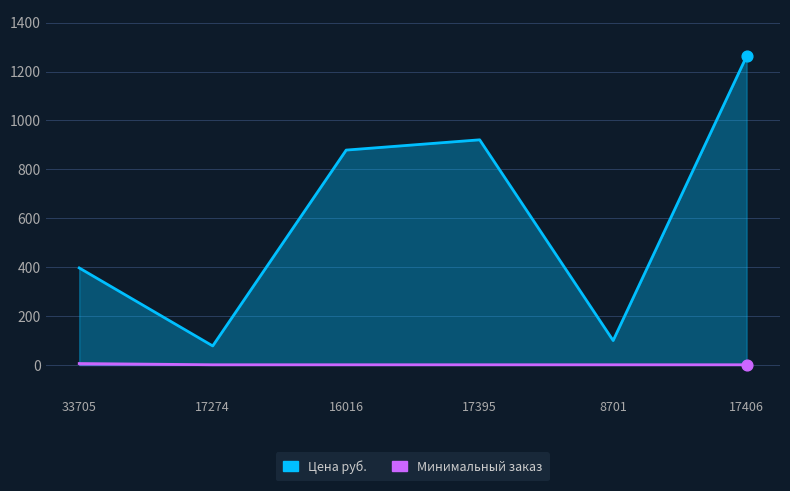

At how many categories does at least one series exceed 72?

6